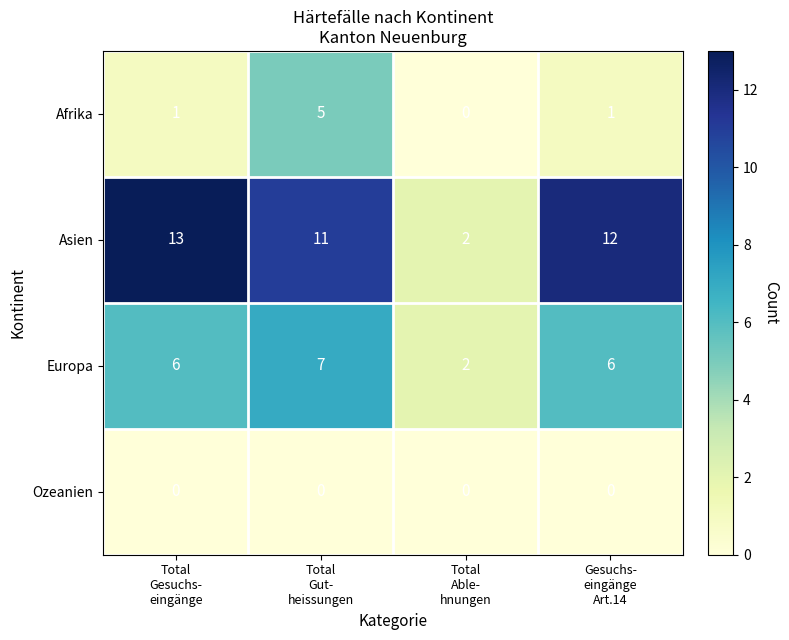

What is the maximum value shown in the chart?

13